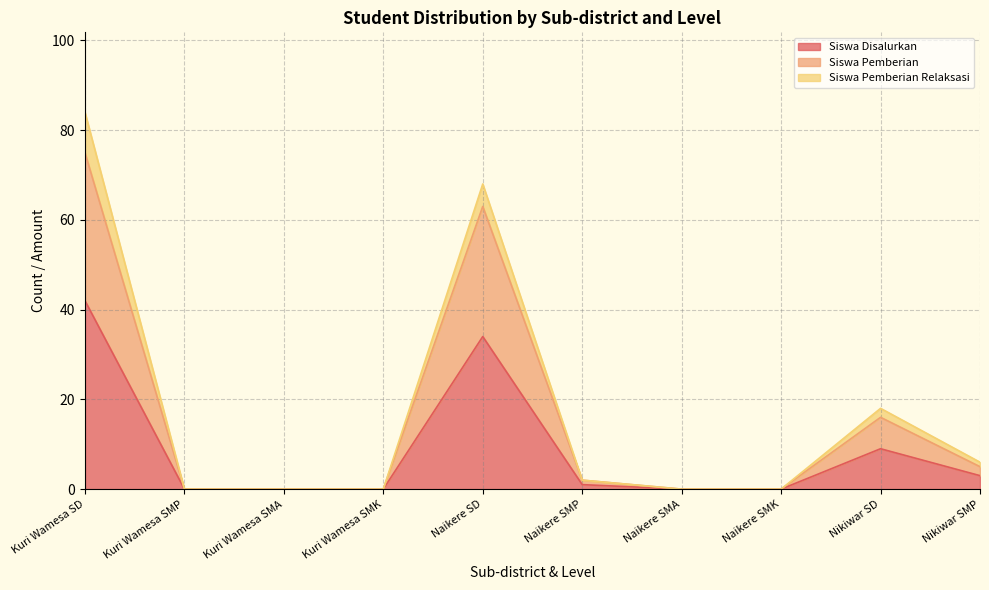

At which category is the sum across all series the highest?

Kuri Wamesa SD